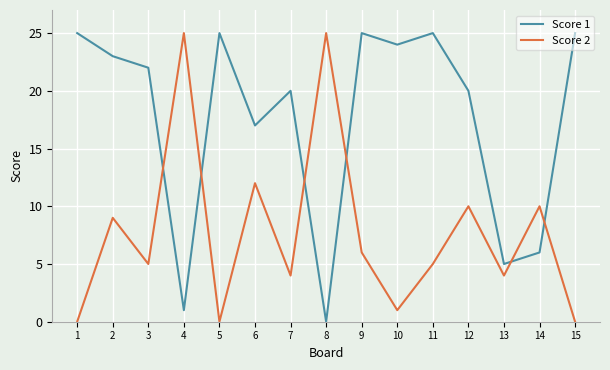

Does the chart display data point markers on the line(s)?

No